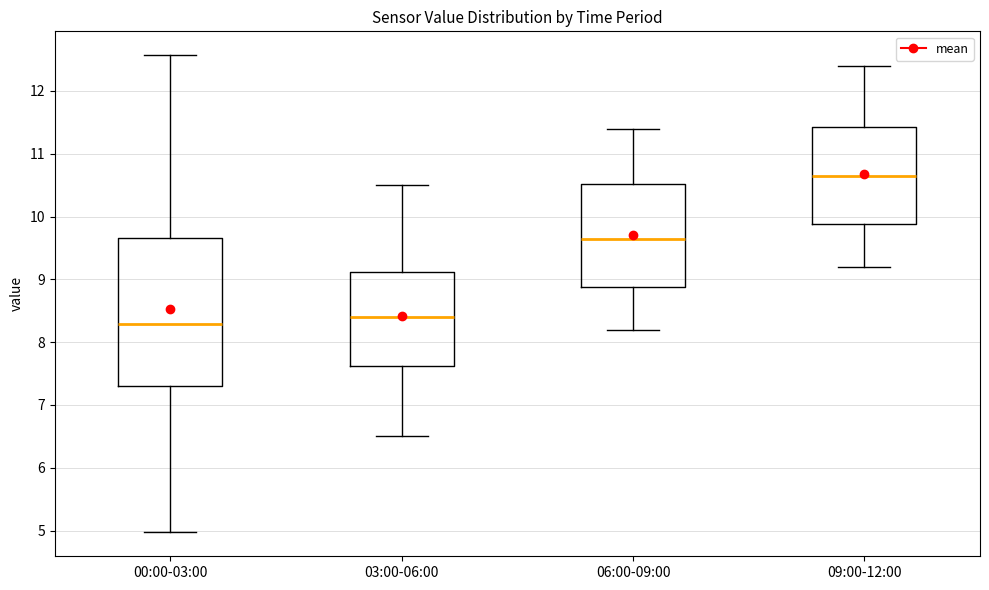

Which box is the tallest, from its lower edge to its upper edge?

00:00-03:00